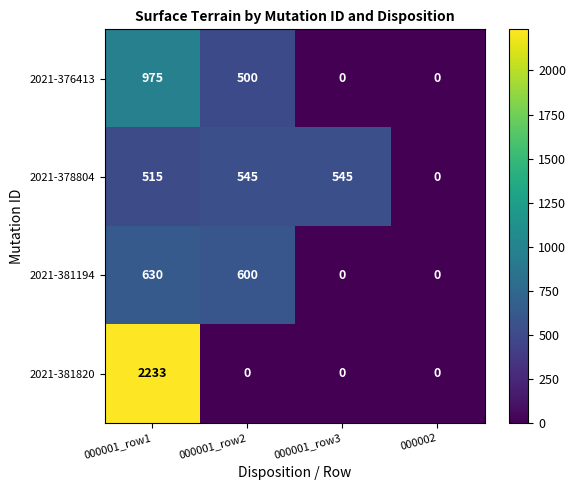

True or false: 2021-381820 has a value of 883 at 000002.

False